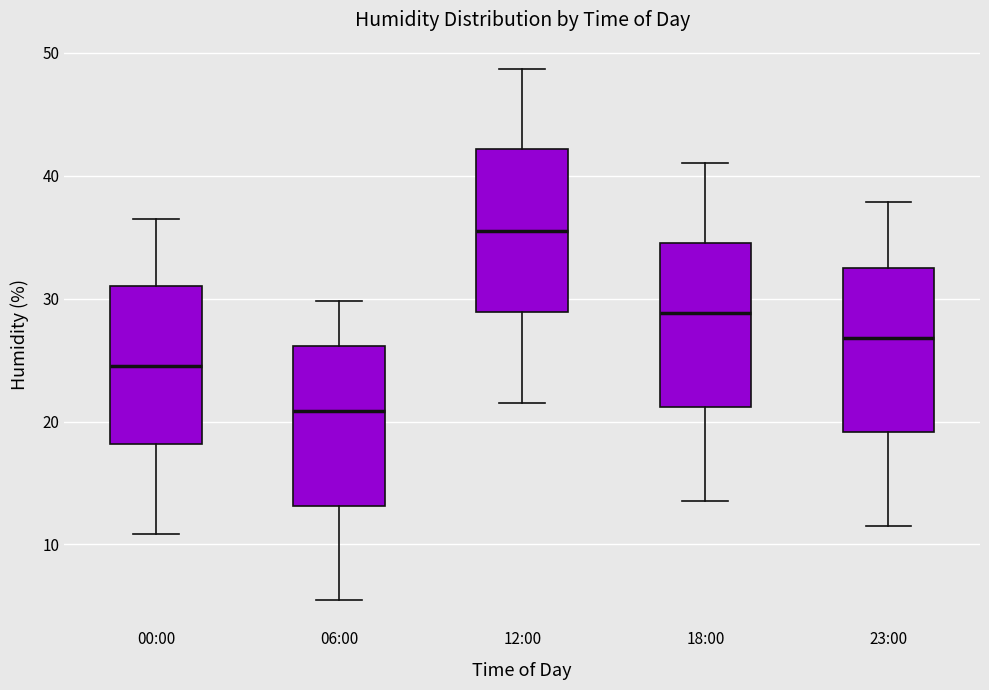

Where does the upper whisker of the box for 12:00 end on the y-axis? The values are not printed on the chart, so give them approximately, as read against the axis.

49